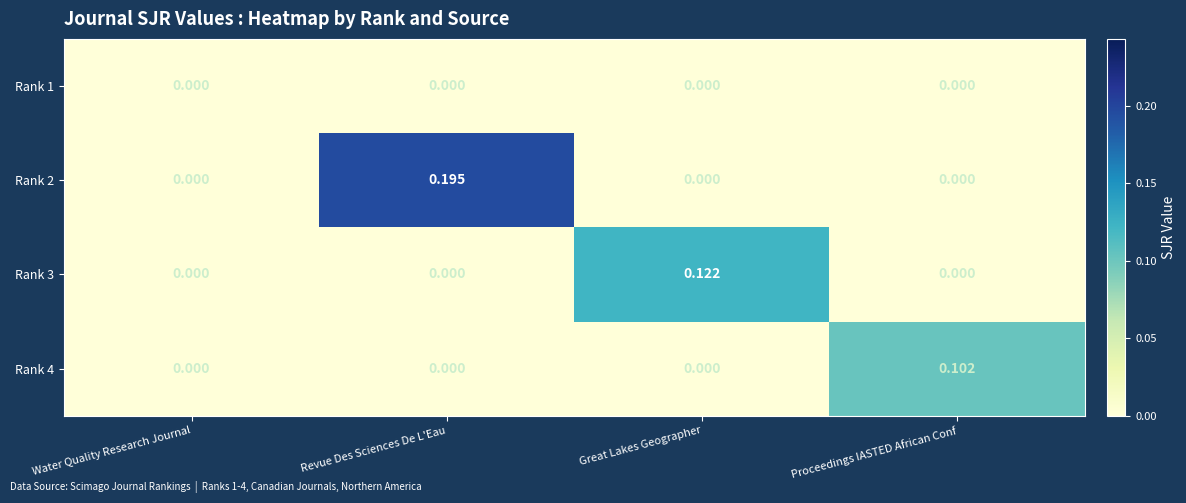

How many distinct data groups are displayed?

4